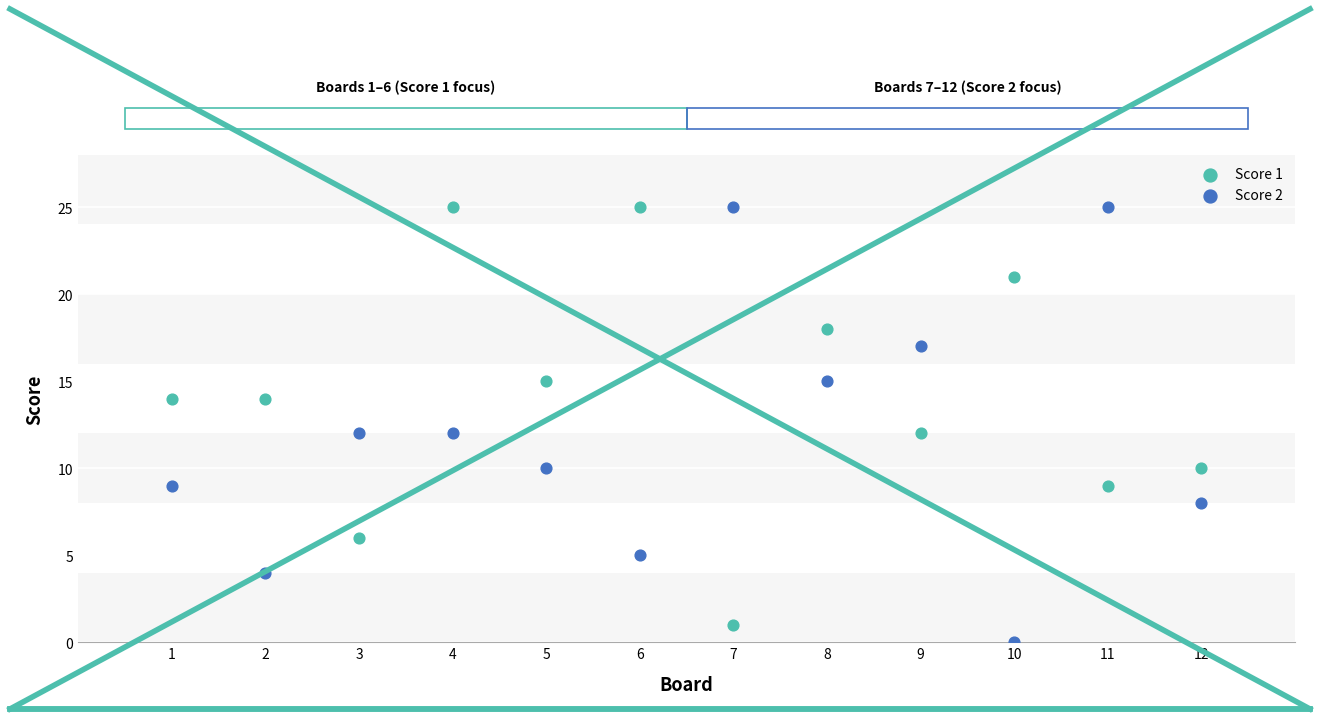

Across all data points, what is the range of Y values (max minus min)?

25